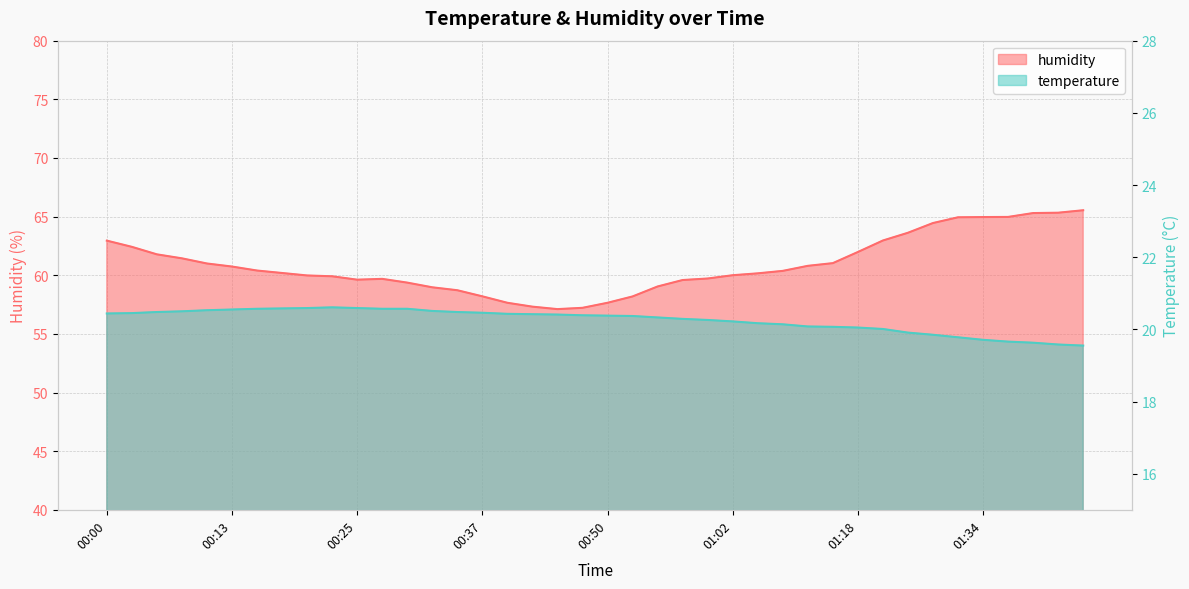

Where is the first local maximum for temperature?

00:23